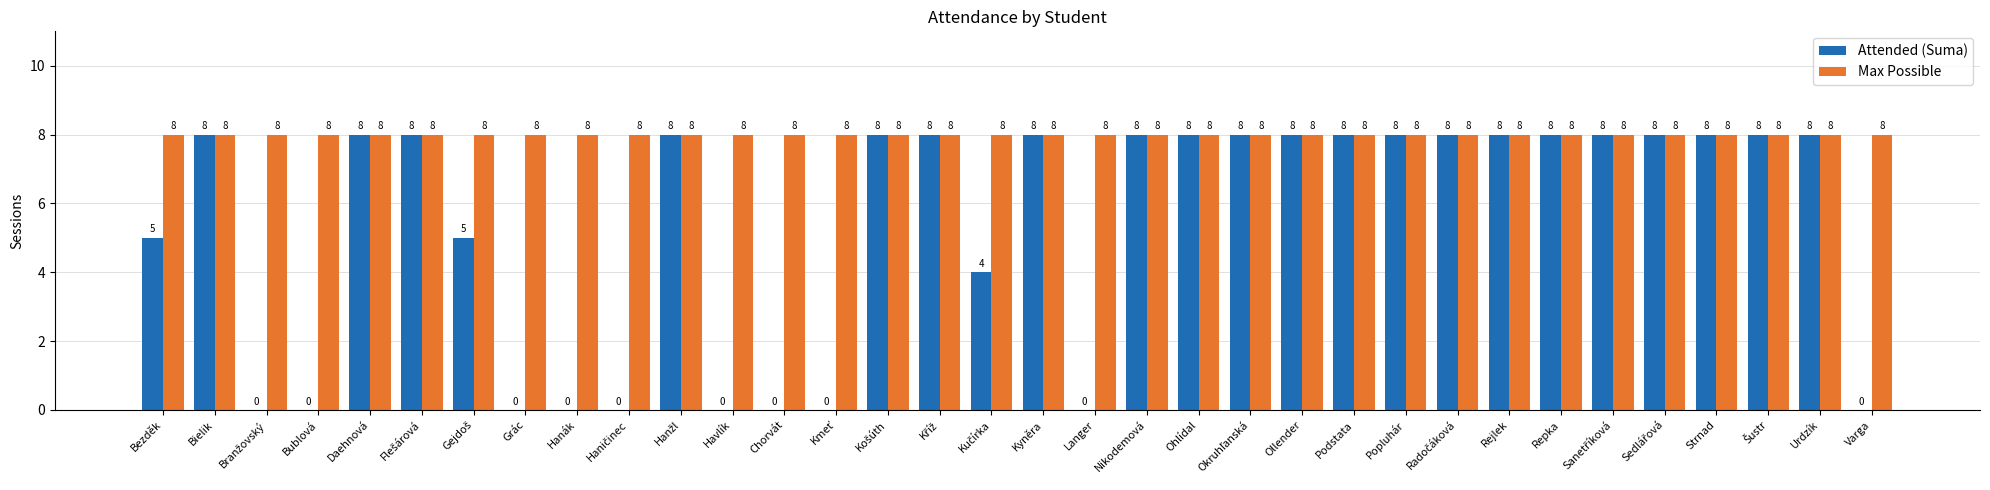

What is the highest value of the Attended (Suma) series?

8